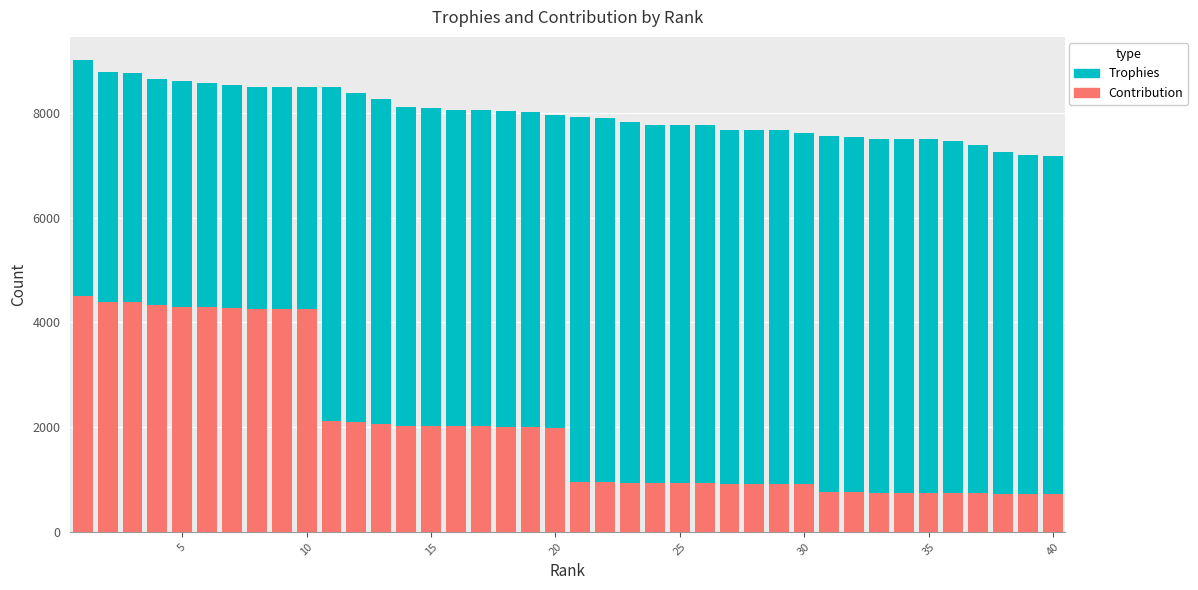

What is the highest value of the Contribution series?

4500